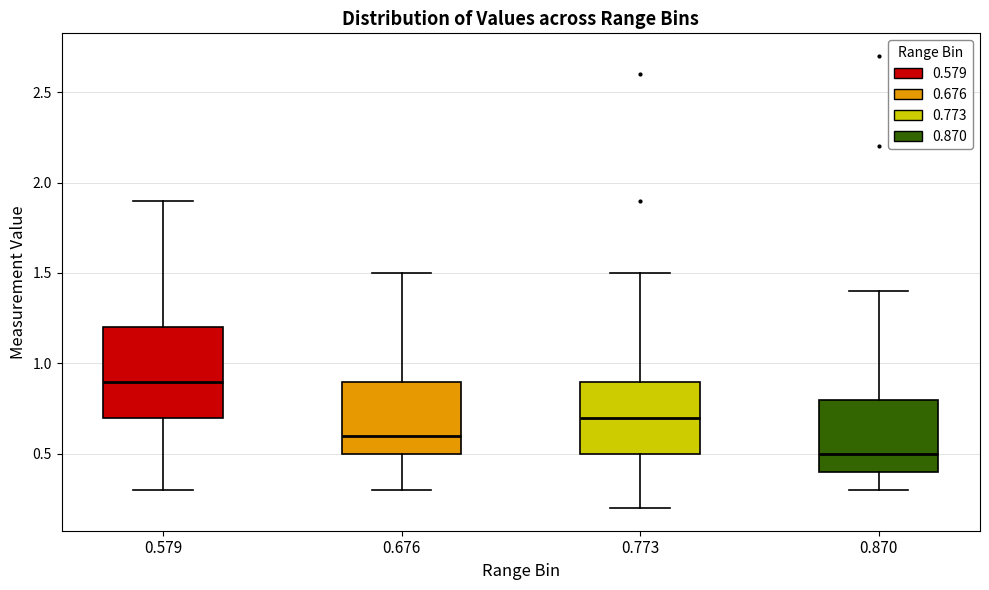

Reading left to right, transcribe this box plot: for each box, give where its median line is, the range the box spans, and where its two whiskers end, as read against the y-axis. The values are not printed on the chart, so give them approximately, as read against the axis.

0.579: median 0.9, box 0.7 to 1.2, whiskers 0.3 to 1.9
0.676: median 0.6, box 0.5 to 0.9, whiskers 0.3 to 1.5
0.773: median 0.7, box 0.5 to 0.9, whiskers 0.2 to 1.5
0.870: median 0.5, box 0.4 to 0.8, whiskers 0.3 to 1.4